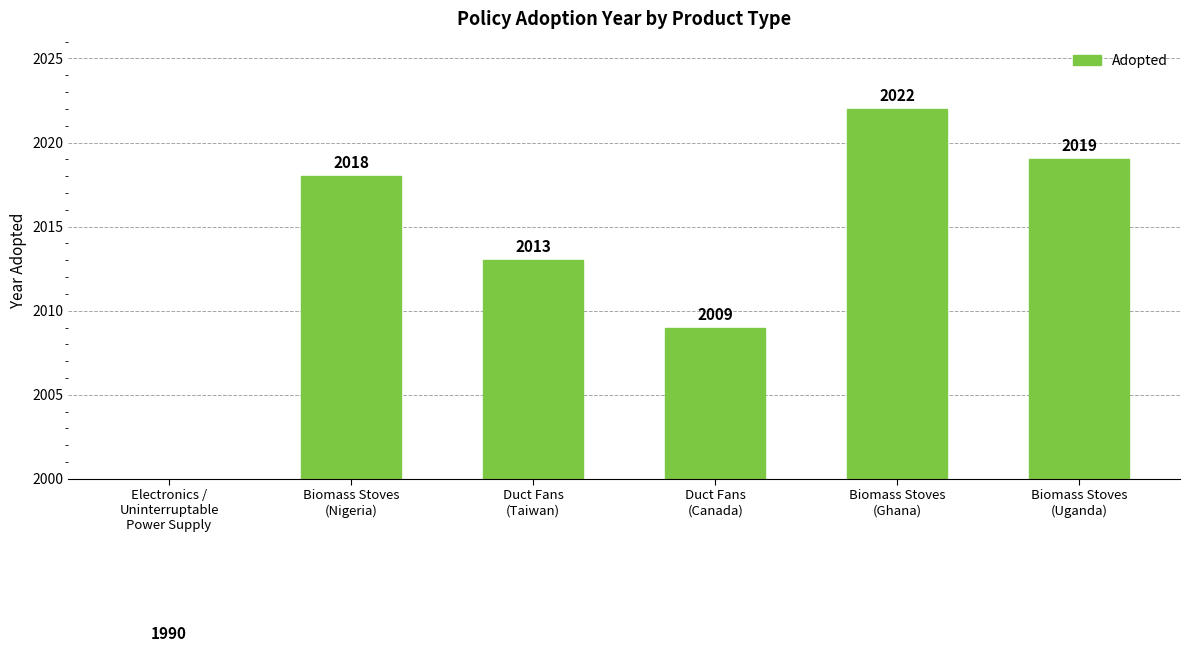

Rank the categories by value from lowest to highest.

Electronics /
Uninterruptable
Power Supply, Duct Fans
(Canada), Duct Fans
(Taiwan), Biomass Stoves
(Nigeria), Biomass Stoves
(Uganda), Biomass Stoves
(Ghana)